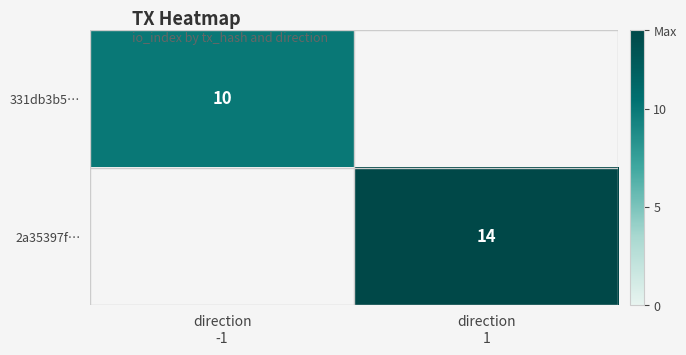

At how many categories does at least one series exceed 13?

1